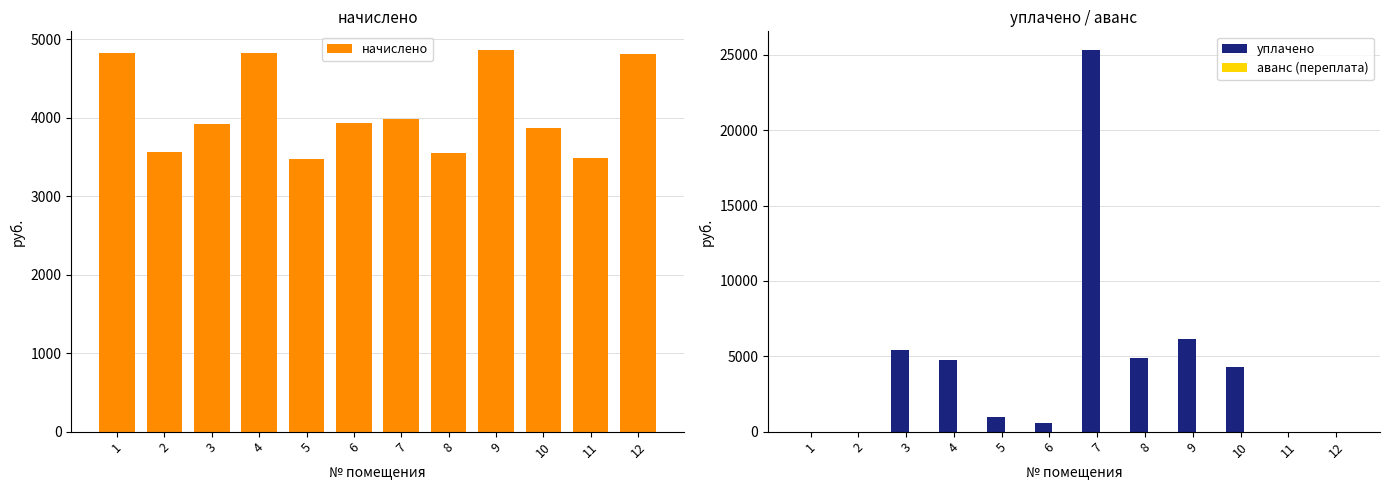

How many bars are there in each group?

3